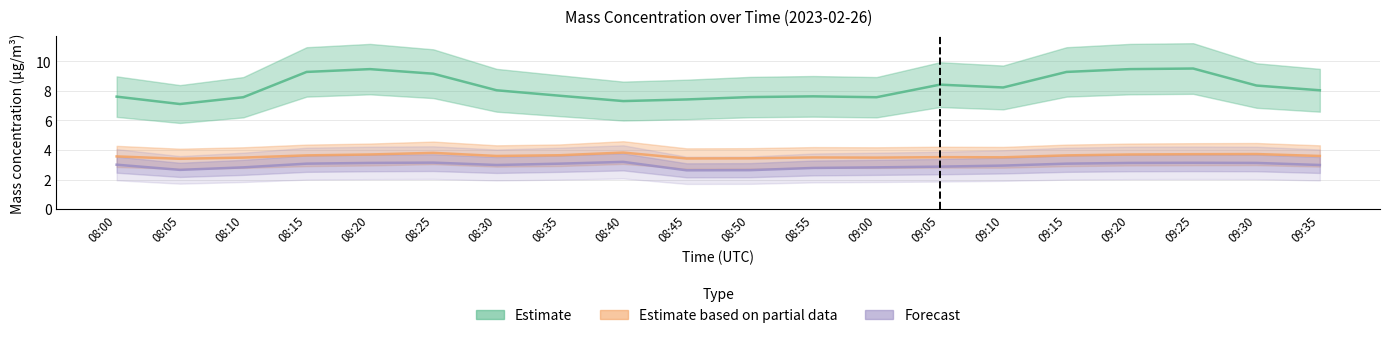

What is the smallest value displayed?

2.6